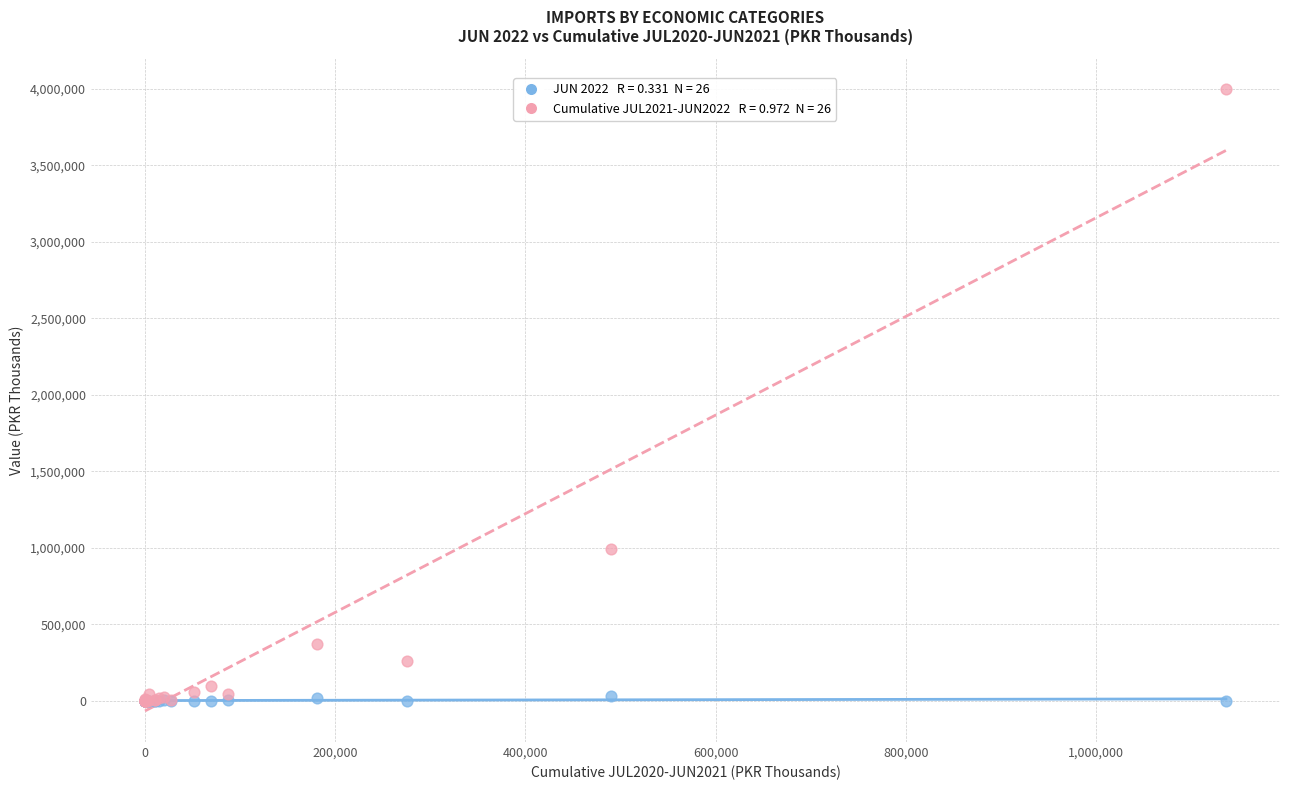

Across all series, what Y value is closest to 1997726?

994706.5